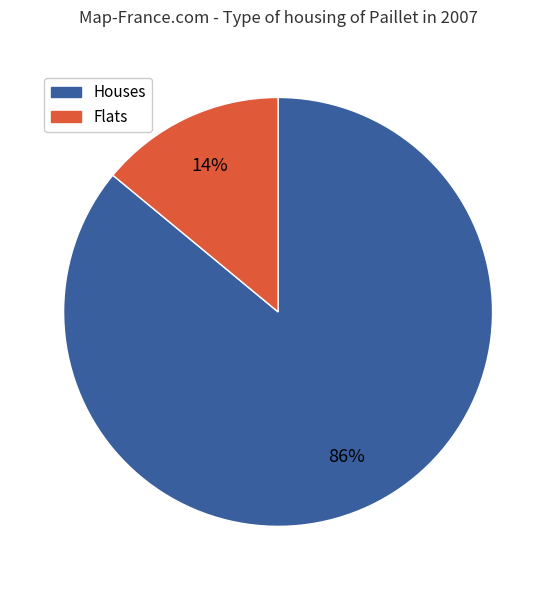

To the nearest percent, what is the difference between the largest and smallest slice percentages?

72%